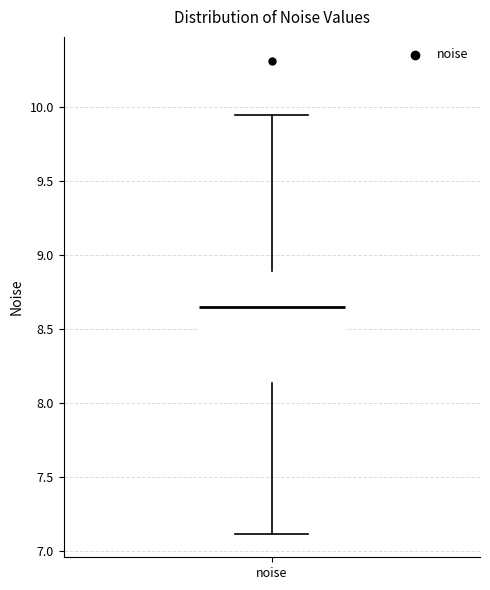

Transcribe this box plot: give where the median line is, the range the box spans, and where the two whiskers end, as read against the y-axis. The values are not printed on the chart, so give them approximately, as read against the axis.

median 8.65, box 8.15 to 8.90, whiskers 7.10 to 9.95